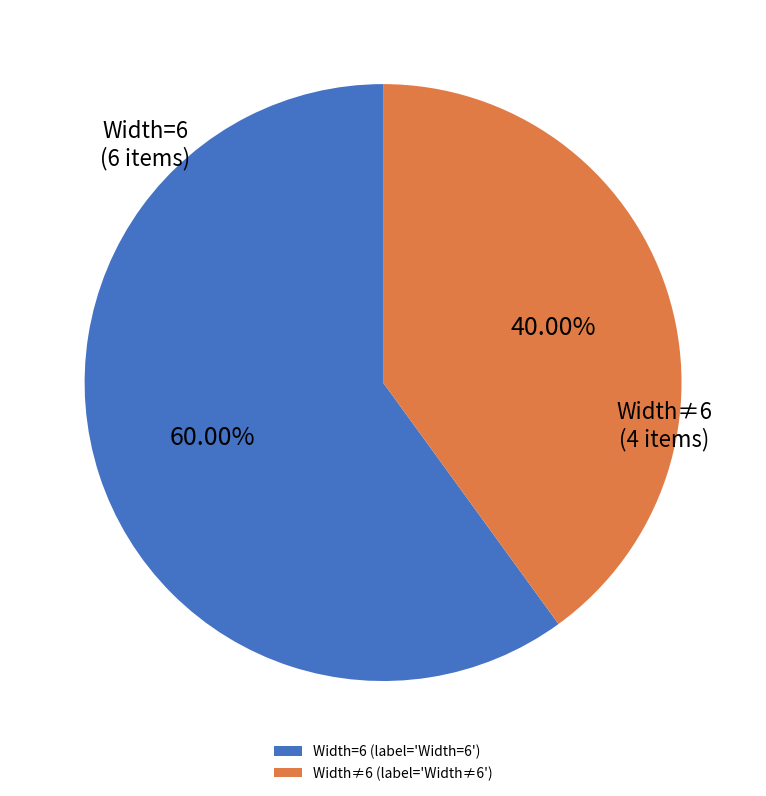

Approximately how many times larger is the value at Width=6 compared to Width≠6?

1.5